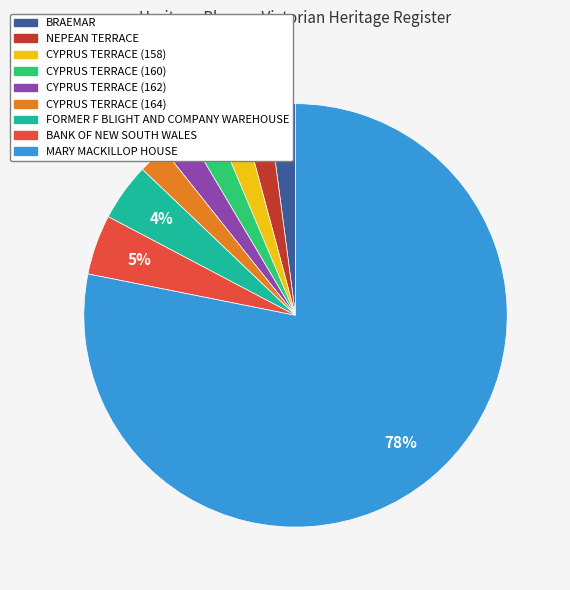

Which slice is the largest?

MARY MACKILLOP HOUSE